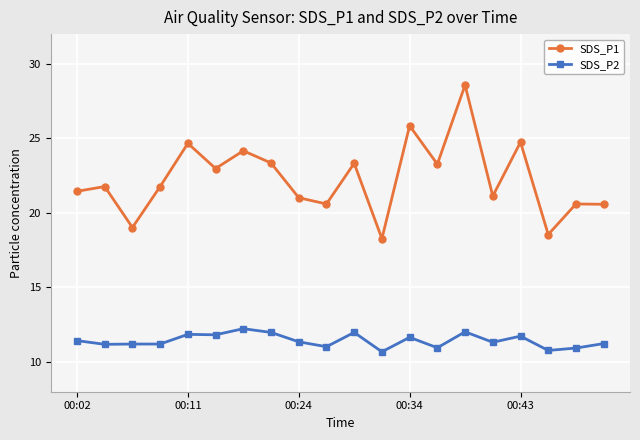

How many lines are shown in the chart?

2